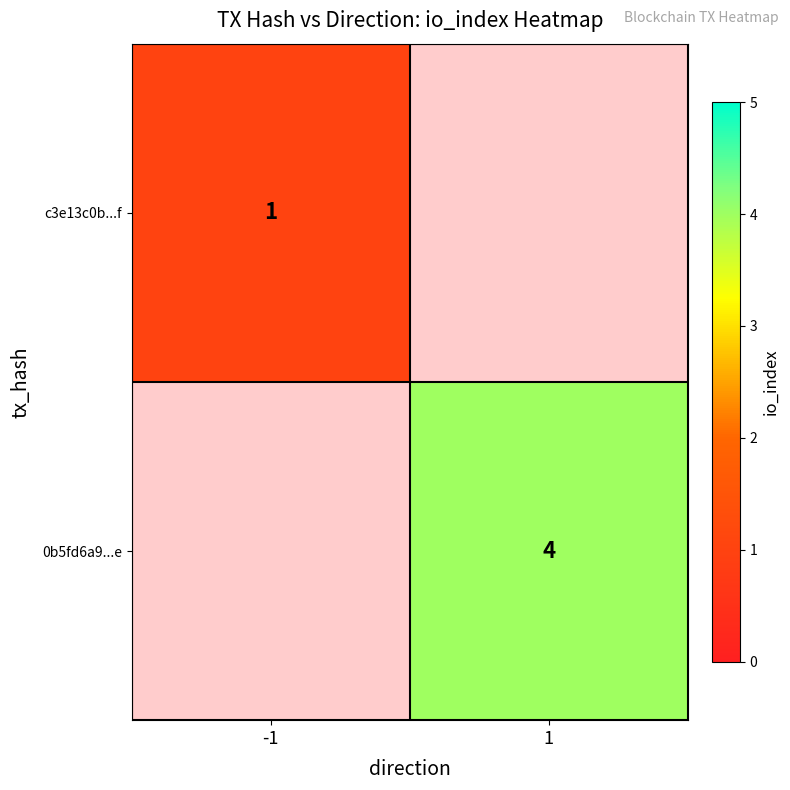

True or false: 0b5fd6a9...e has a value of 5 at 1.

False